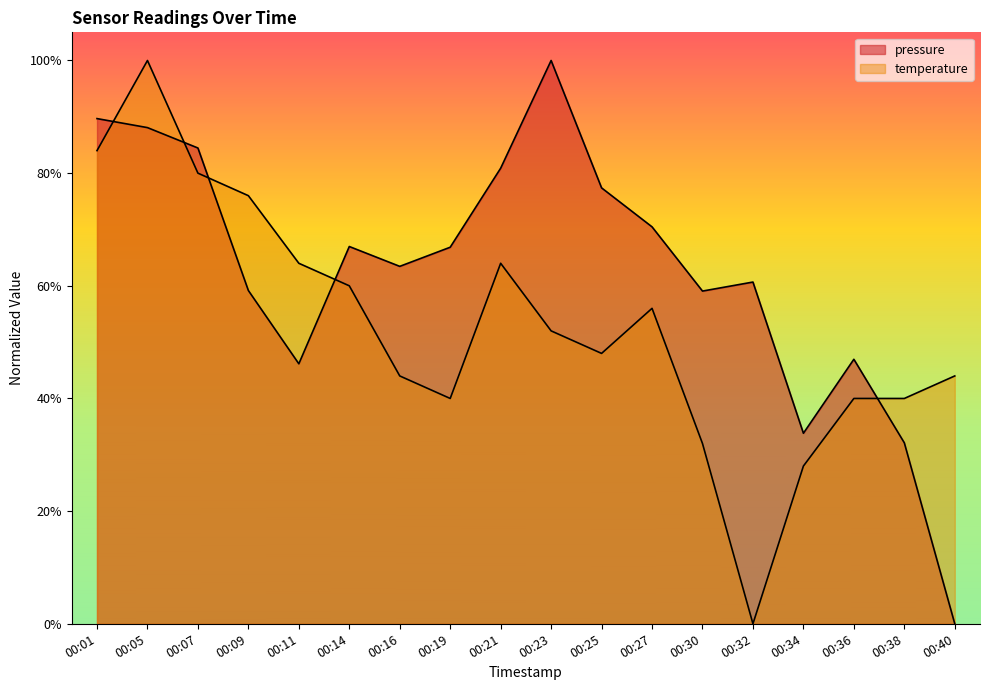

How many lines are shown in the chart?

2